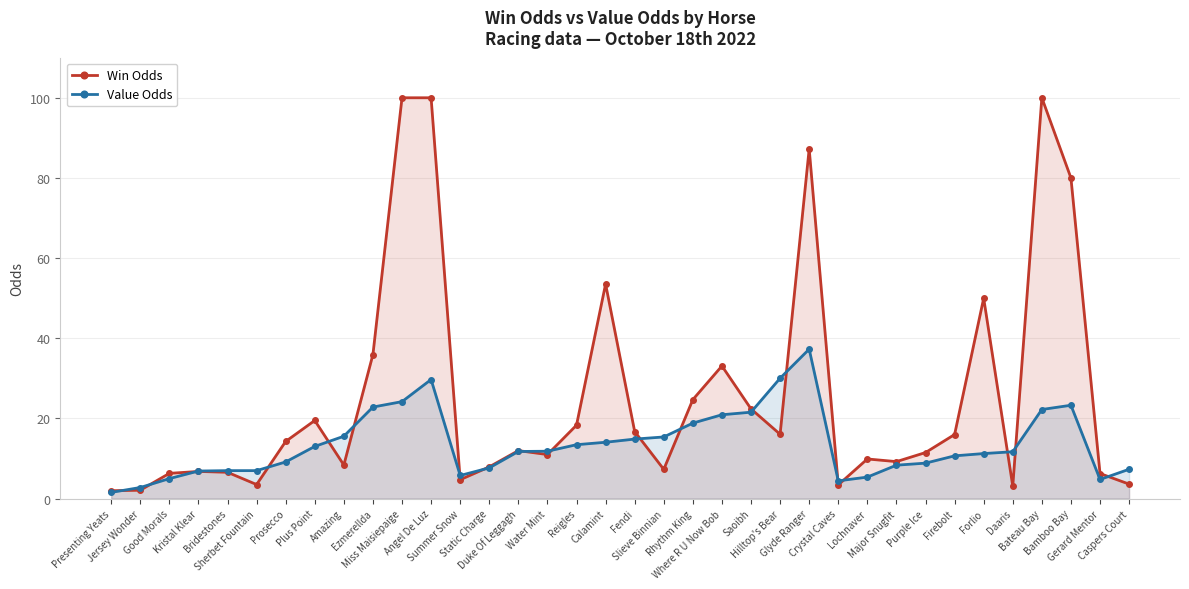

List the series in order of their peak value, lowest first.

Value Odds, Win Odds